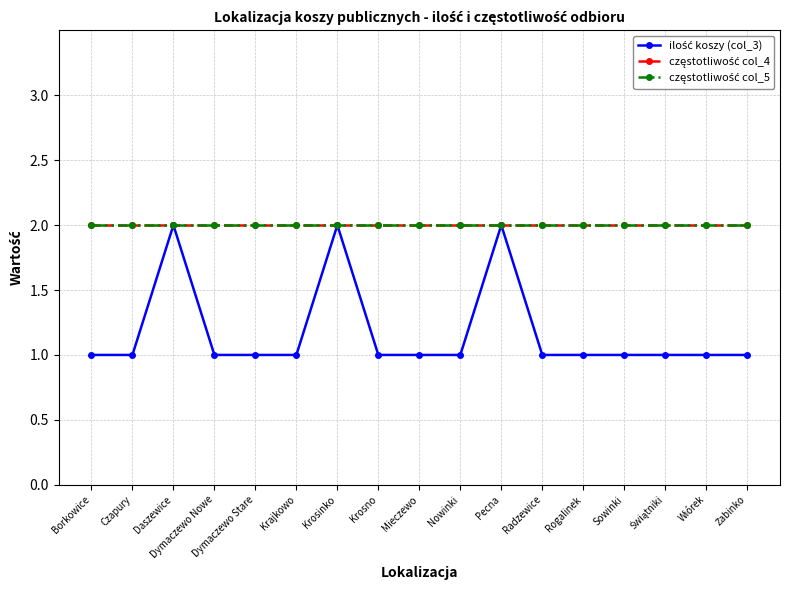

What is the label of the 2nd point from the right?

Wiórek